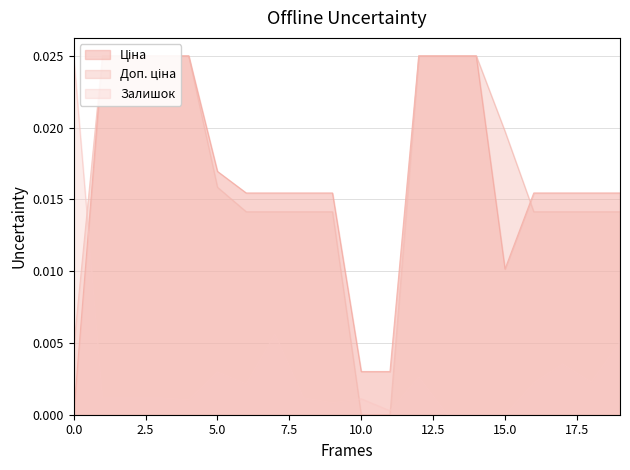

True or false: Залишок has a value of 0.0 at 15.0.

True